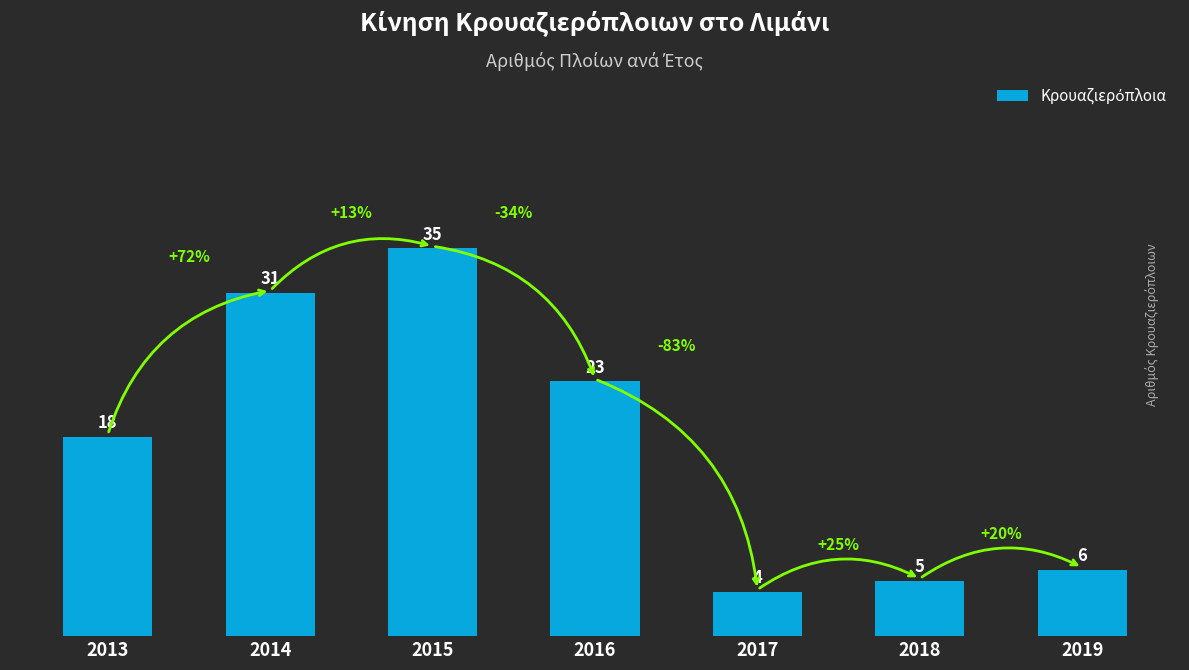

Count the number of categories in the chart.

7